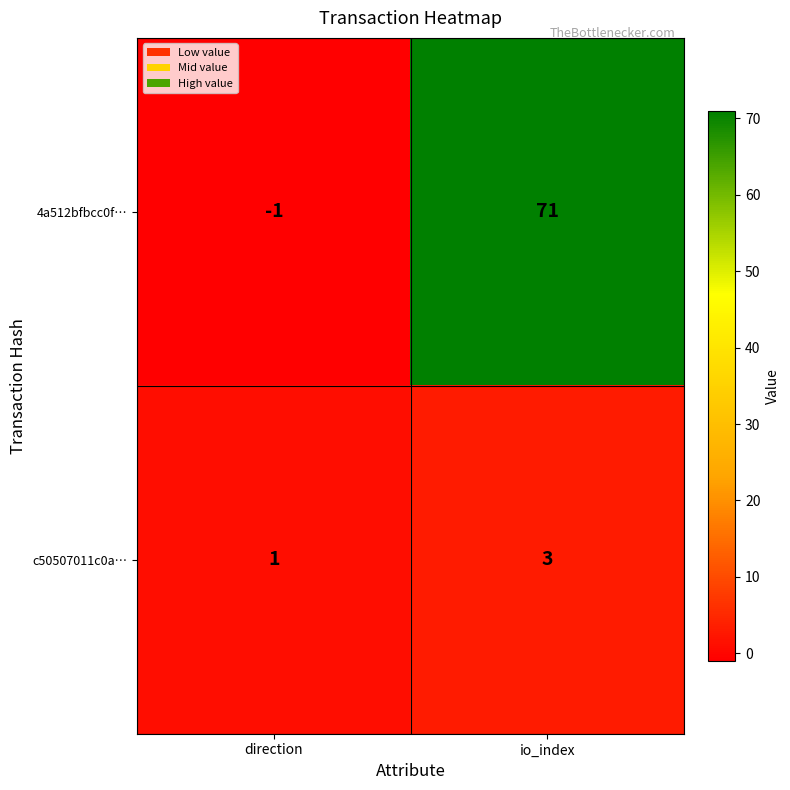

Is the value of c50507011c0a… at direction greater than the value of 4a512bfbcc0f… at io_index?

No